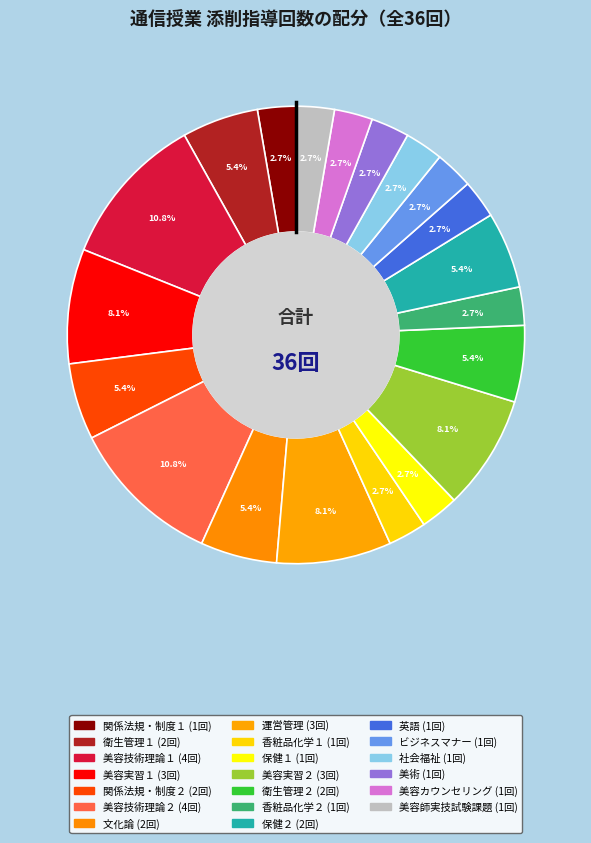

Rank the categories by value from highest to lowest.

美容技術理論１, 美容技術理論２, 美容実習１, 運営管理, 美容実習２, 衛生管理１, 関係法規・制度２, 文化論, 衛生管理２, 保健２, 関係法規・制度１, 香粧品化学１, 保健１, 香粧品化学２, 英語, ビジネスマナー, 社会福祉, 美術, 美容カウンセリング, 美容師実技試験課題